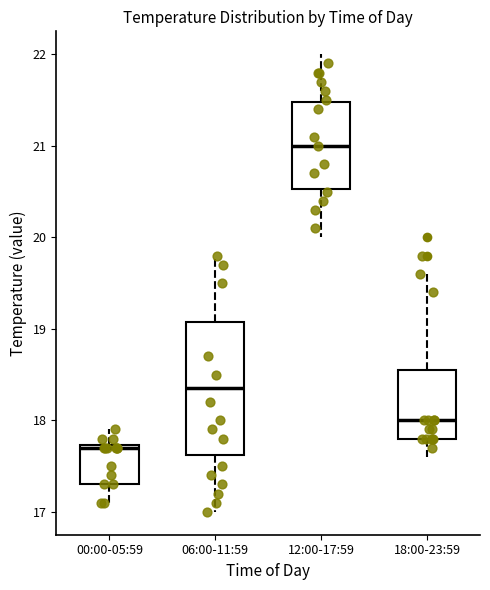

Where is the lower edge of the box for 06:00-11:59 on the y-axis? The values are not printed on the chart, so give them approximately, as read against the axis.

17.6